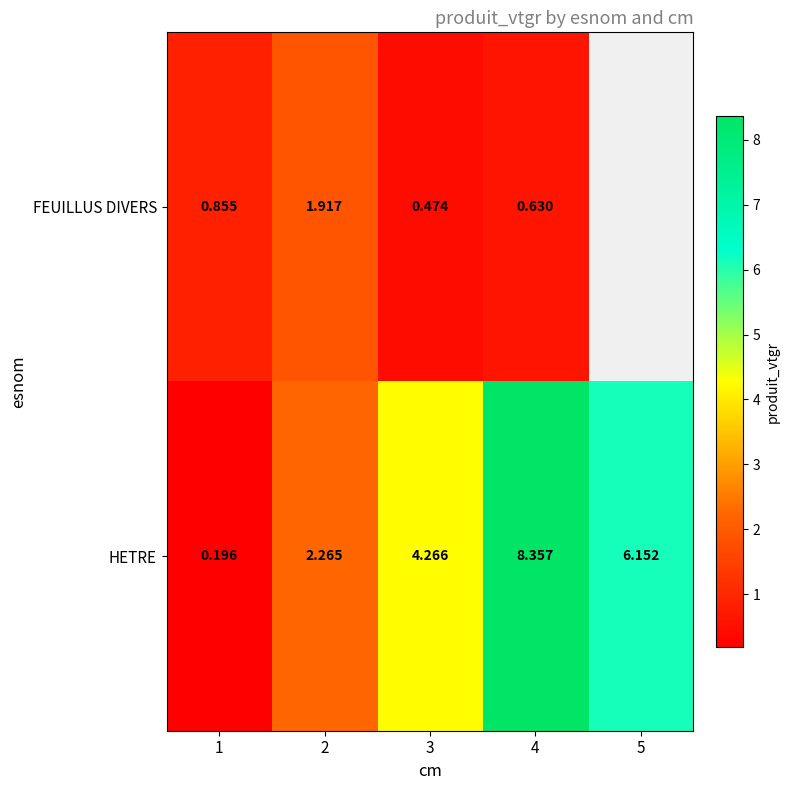

Rank the series at 2 from lowest to highest value.

FEUILLUS DIVERS, HETRE